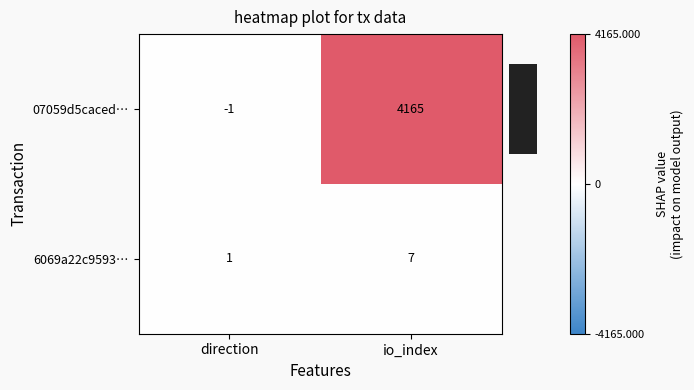

Which category has the lowest value across all series?

direction